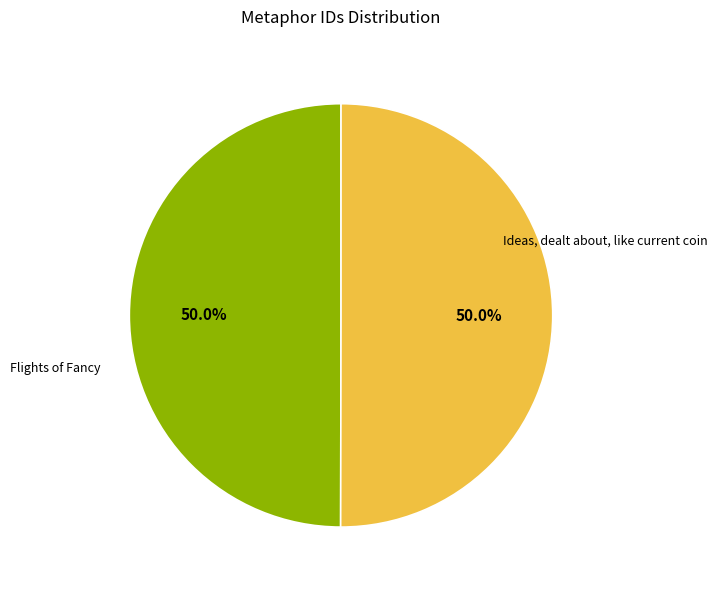

How many segments does this pie chart have?

2